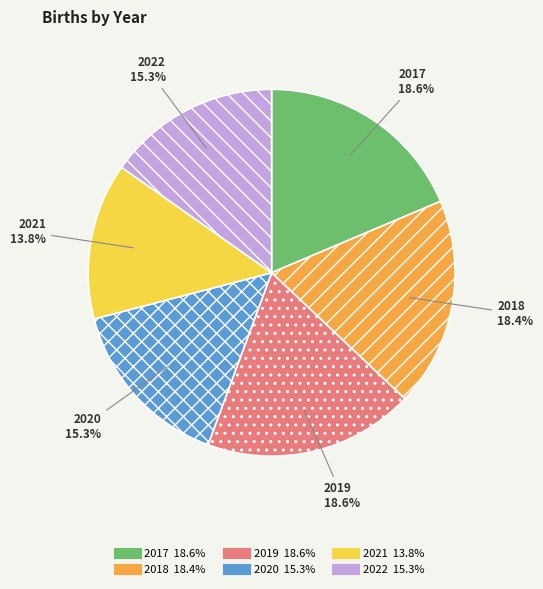

Which slice is the smallest?

2021